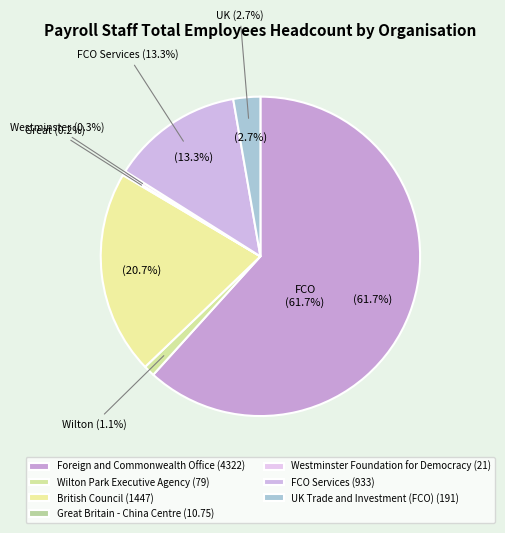

How many segments does this pie chart have?

7